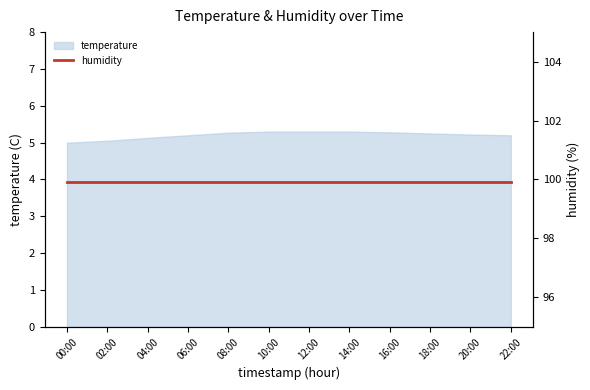

At which label is the value closest to 5?

00:00